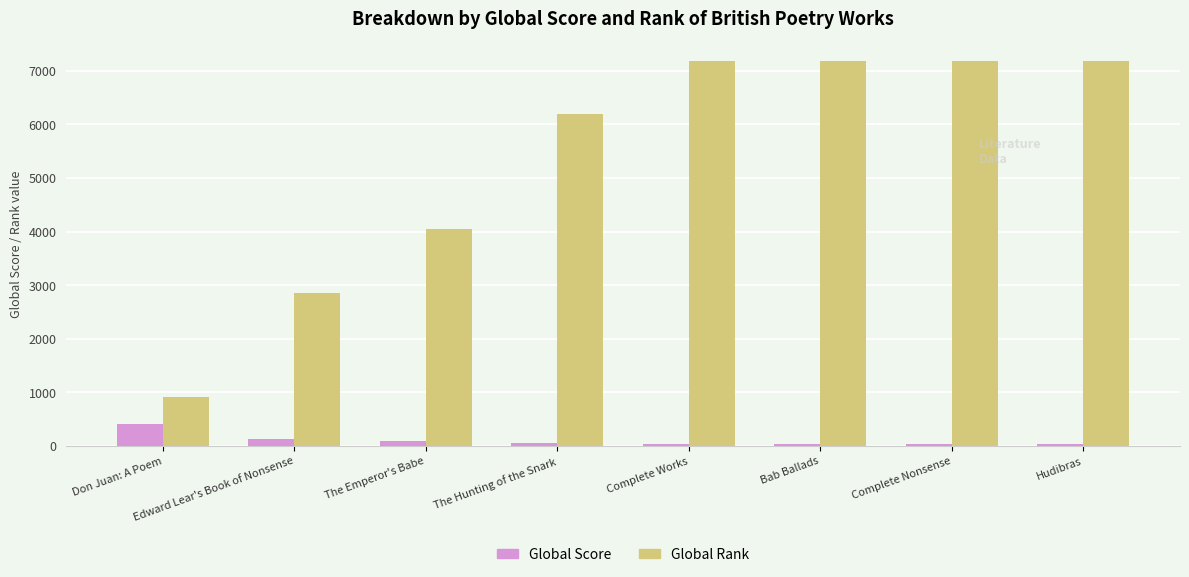

How many distinct data groups are displayed?

2